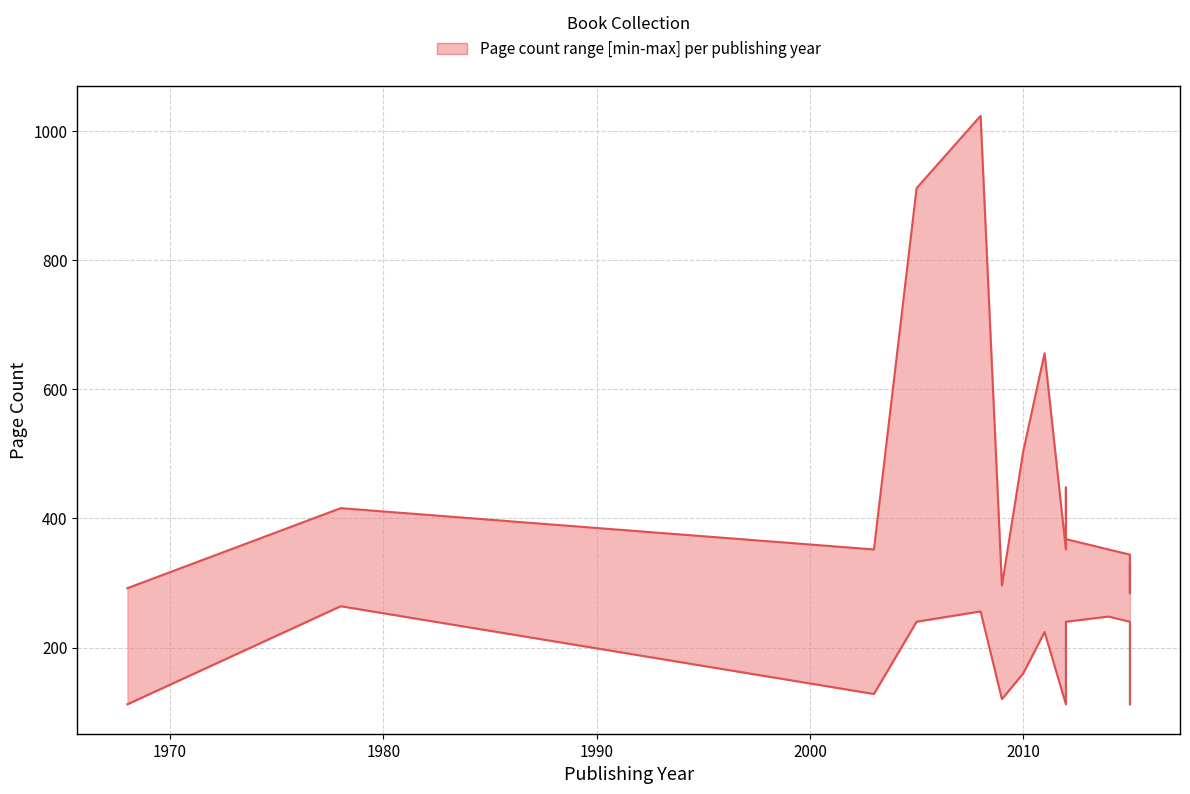

How many values in the upper series are below 352?

6